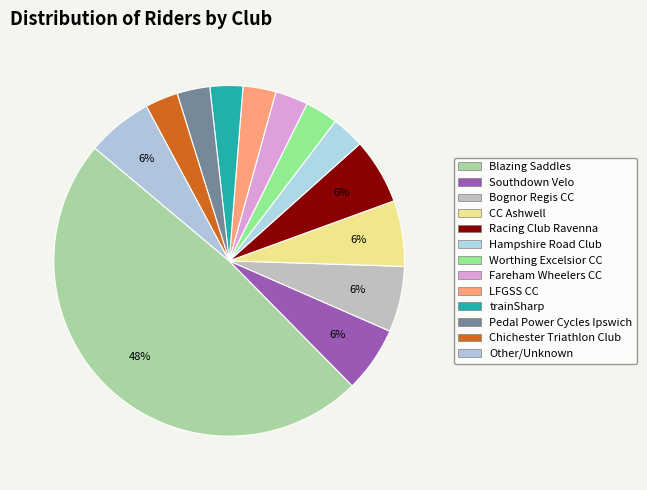

What percentage is the Racing Club Ravenna slice, to the nearest percent?

6%